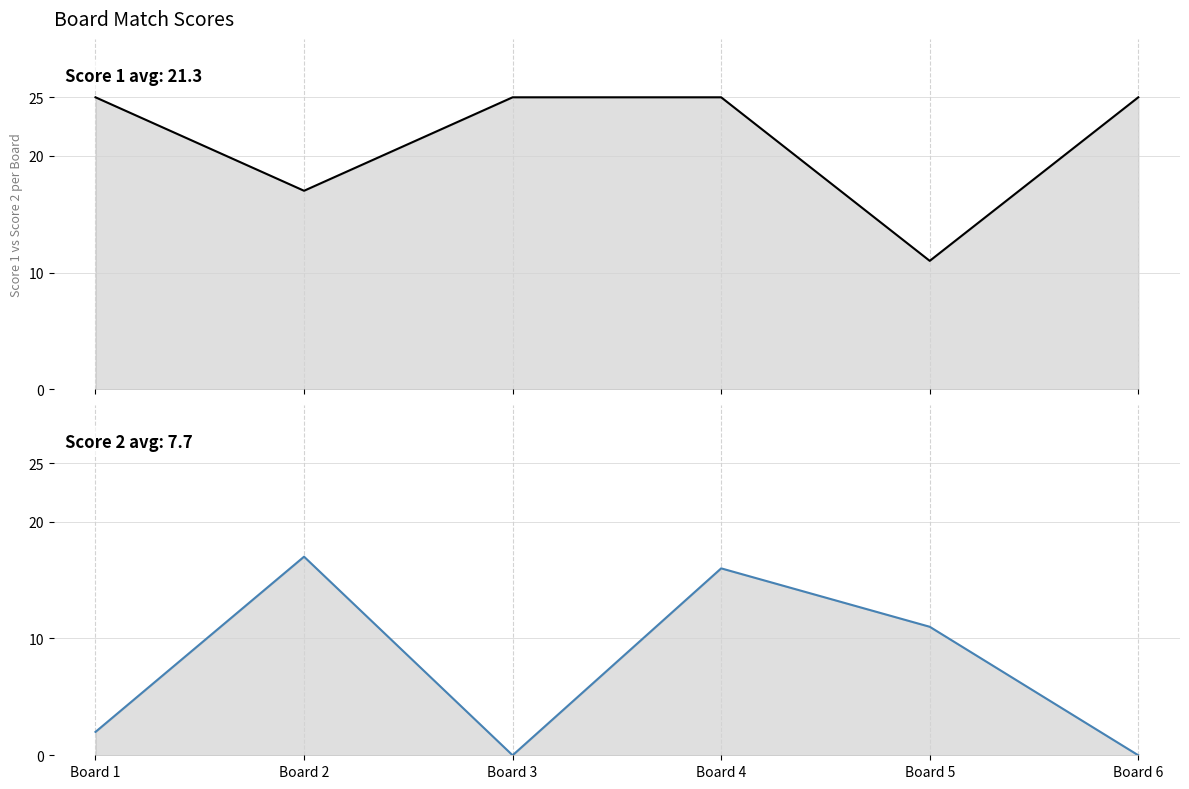

Reading left to right, extract all data points from this chart.

Score 1: 25	17	25	25	11	25
Score 2: 2	17	0	16	11	0